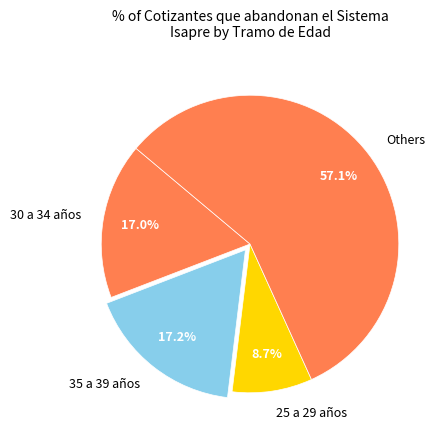

What percentage do Others and 30 a 34 años together represent?

74.1%